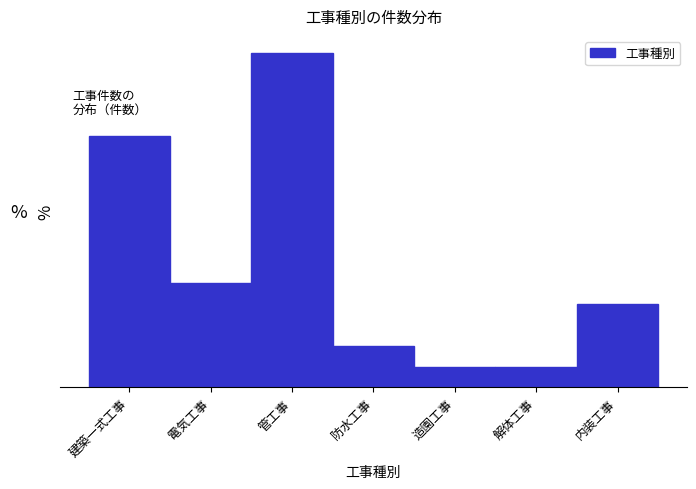

Does the chart contain any negative values?

No